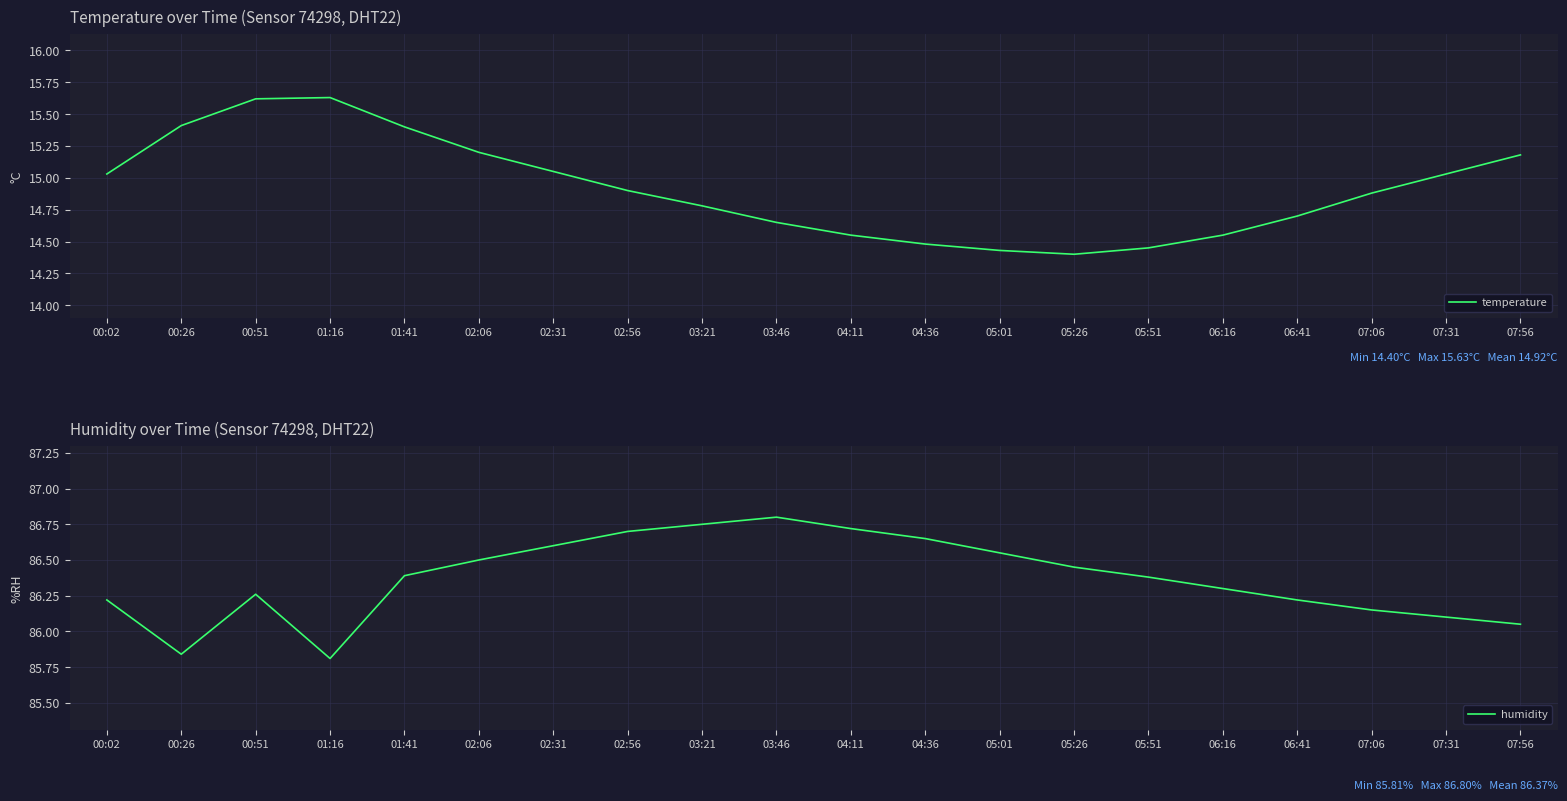

What is the sum of the temperature values at 02:31 and 07:06?

29.9